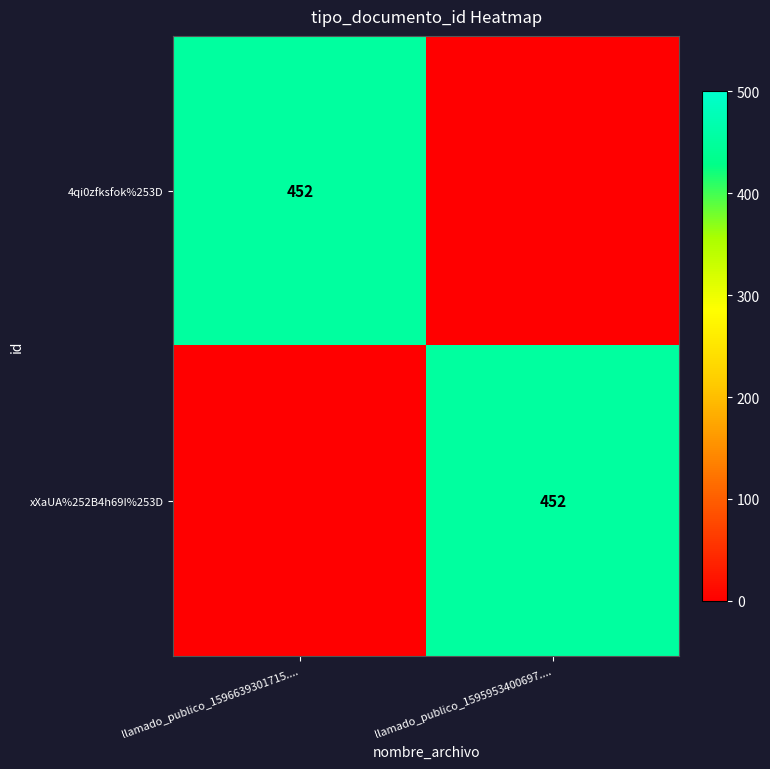

The 4qi0zfksfok%253D series shows 452 at llamado_publico_1596639301715..... True or false?

True